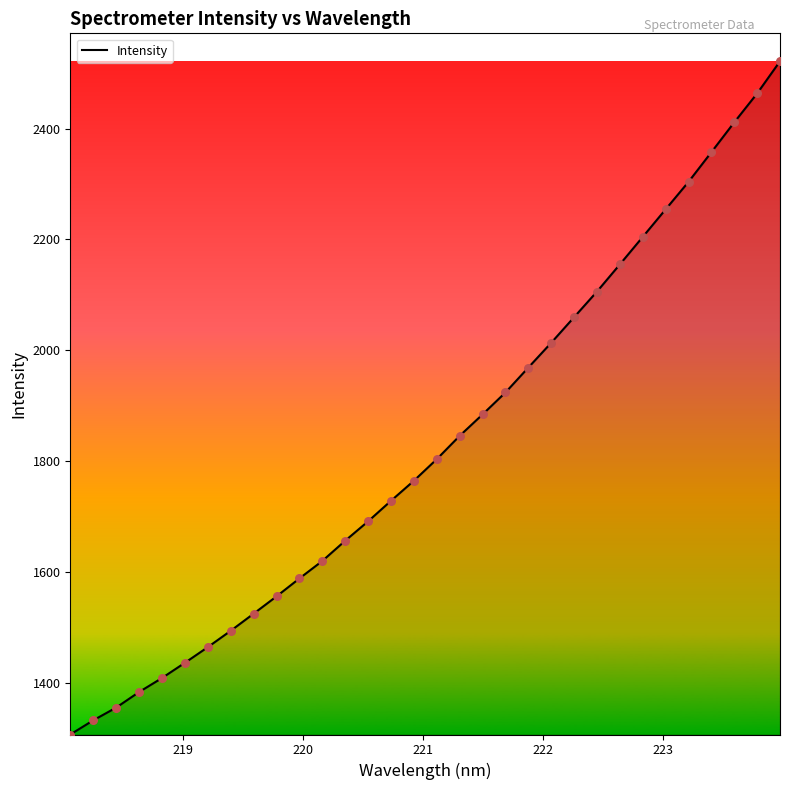

What is the minimum value shown in the chart?

1306.7